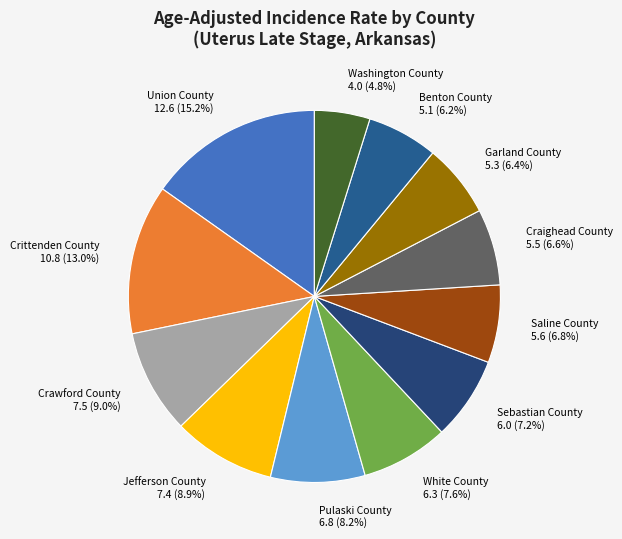

Count the number of slices in the pie.

12